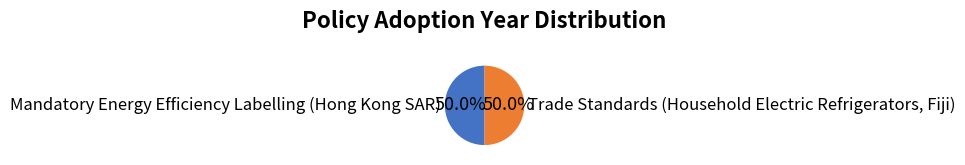

To the nearest percent, what is the average slice percentage?

50%